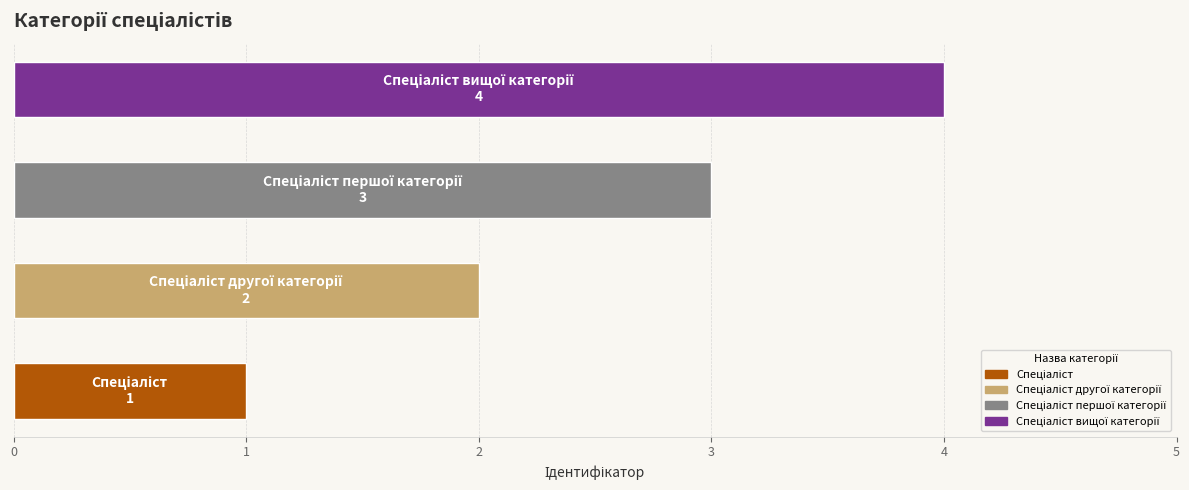

What is the difference between the maximum and minimum values?

3